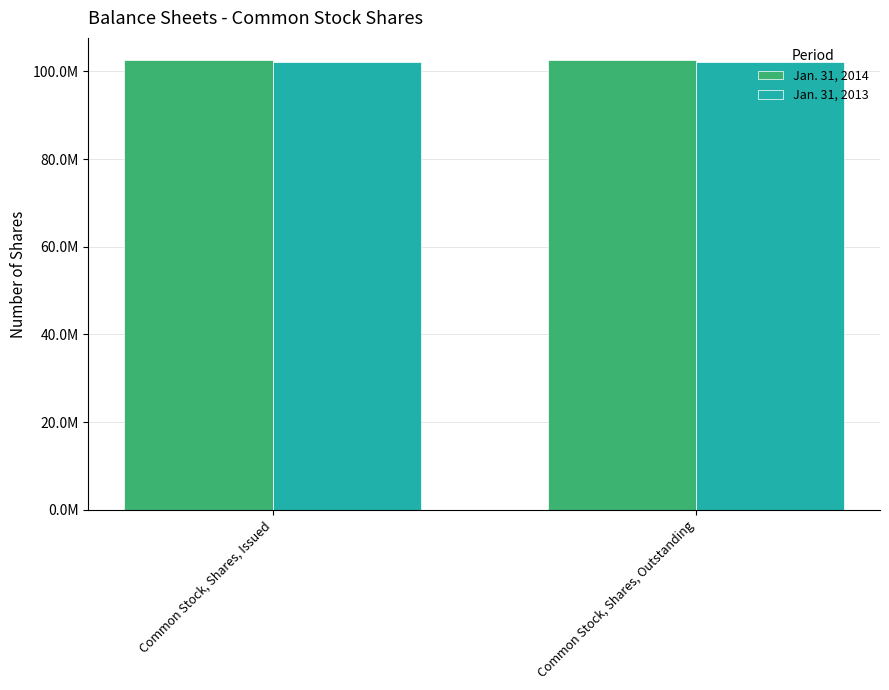

List the labels in order of Jan. 31, 2014 value, smallest first.

Common Stock, Shares, Issued, Common Stock, Shares, Outstanding